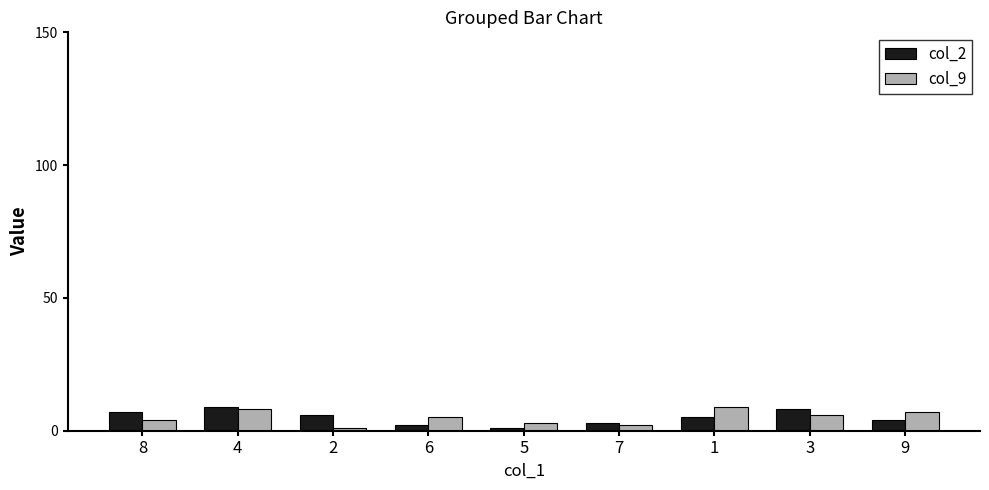

The col_9 series shows 4 at 8. True or false?

True